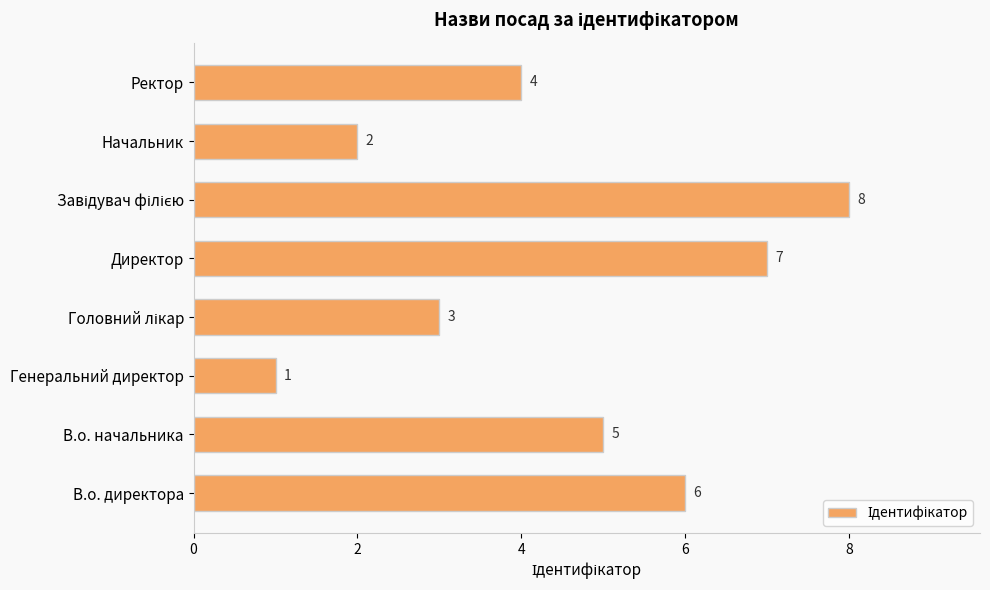

How many data points are less than 5?

4